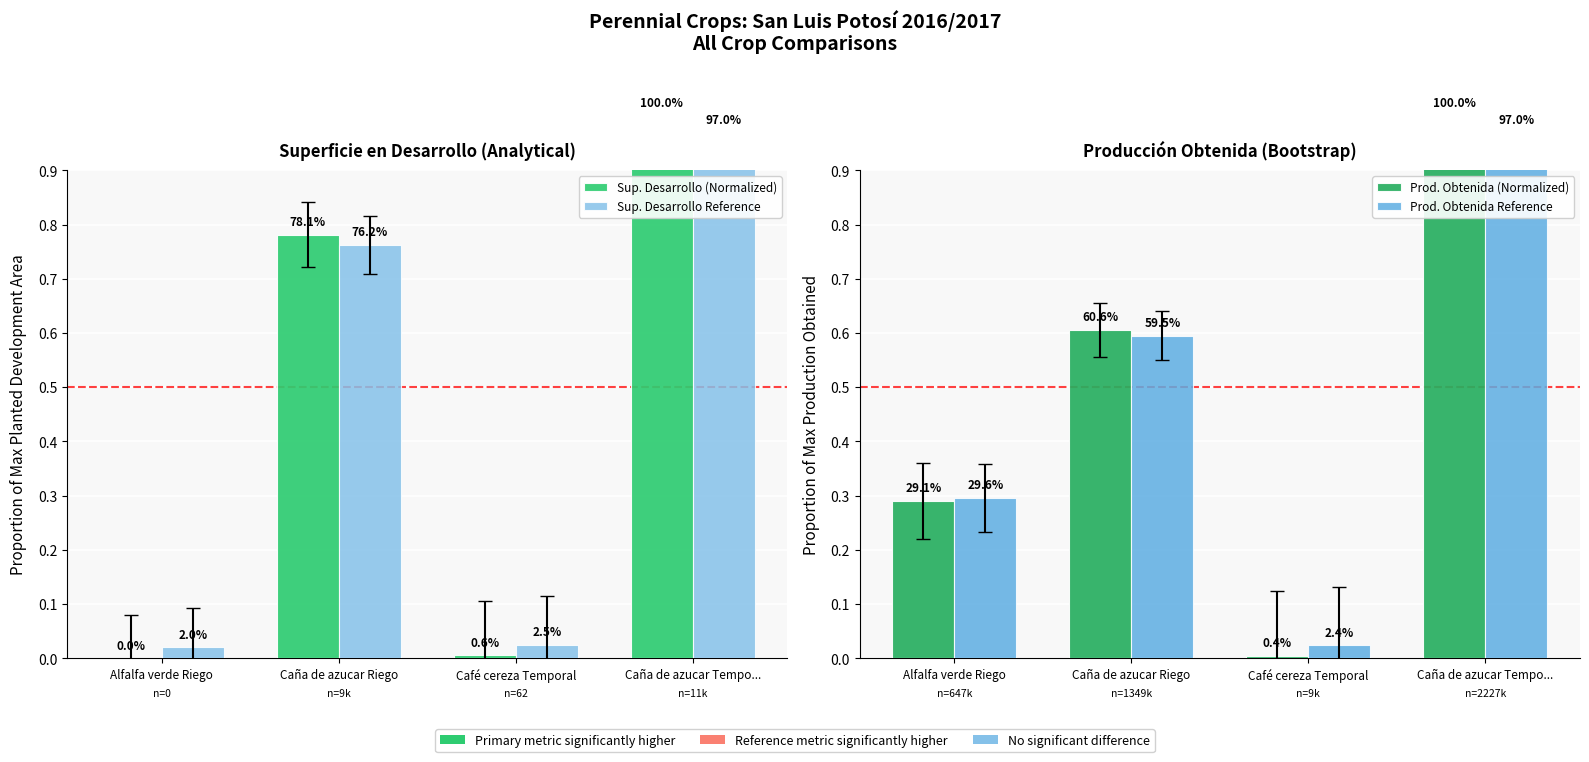

Which series changed the most between Caña de azucar Riego and Caña de azucar Tempo...?

Prod. Obtenida (Normalized)